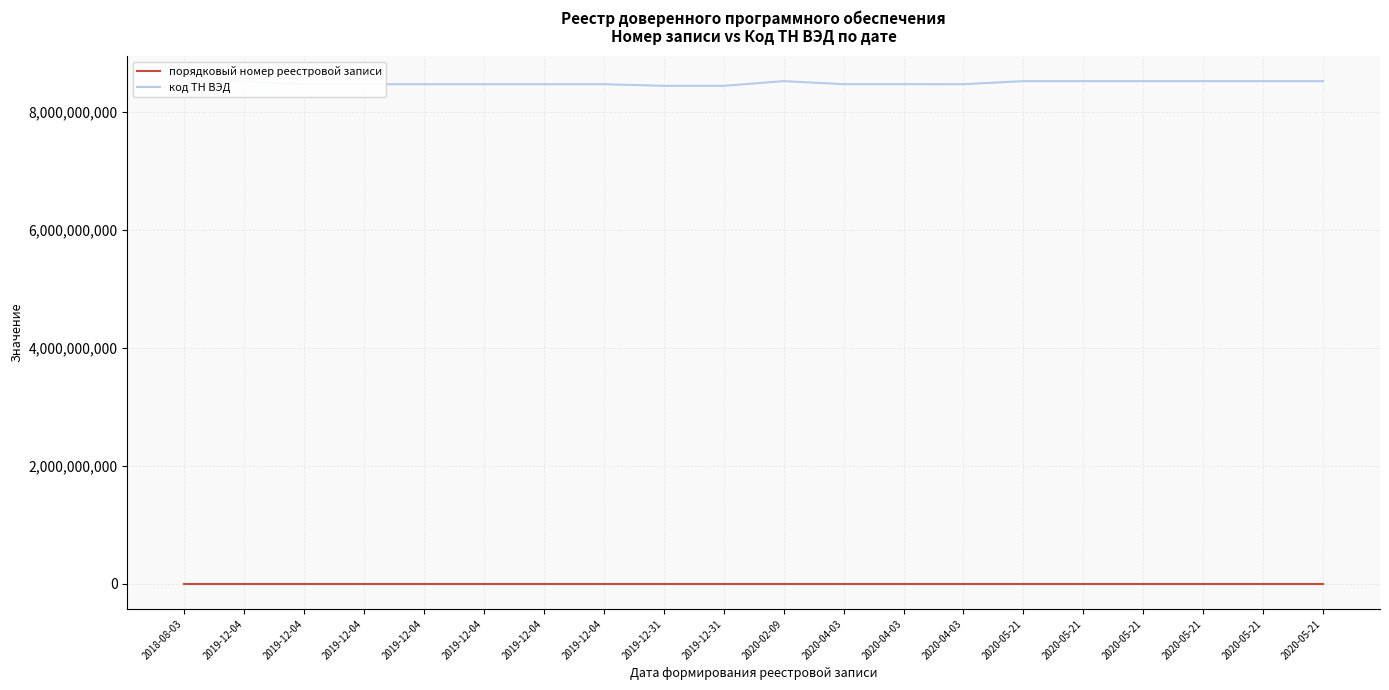

What is the label of the 15th point from the right?

2019-12-04